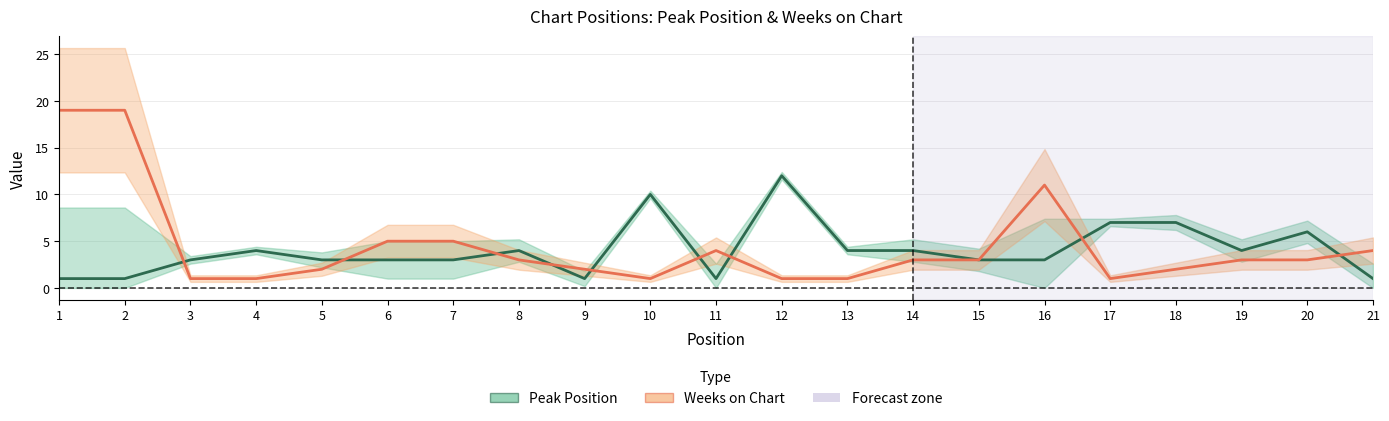

True or false: Weeks on Chart has a value of 1 at 10.

True